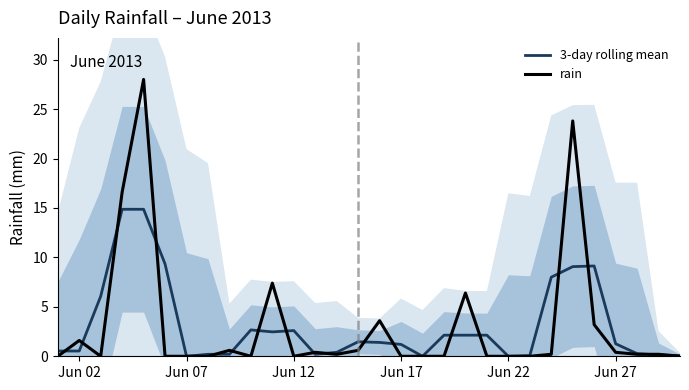

What is the average value of the rain series?

3.1